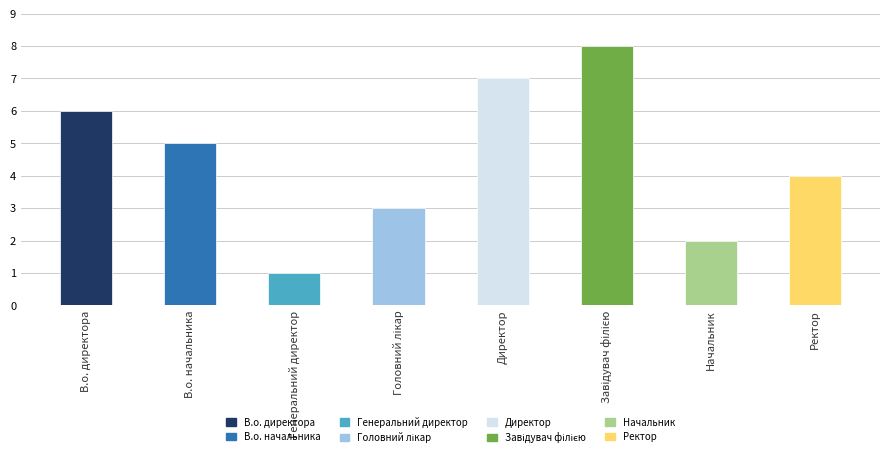

What position from the left is Ректор?

8